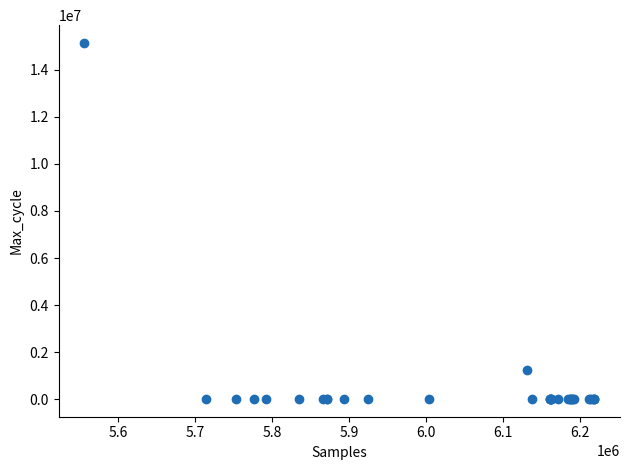

What Y value in the scatter plot is closest to 7573144?

1252661